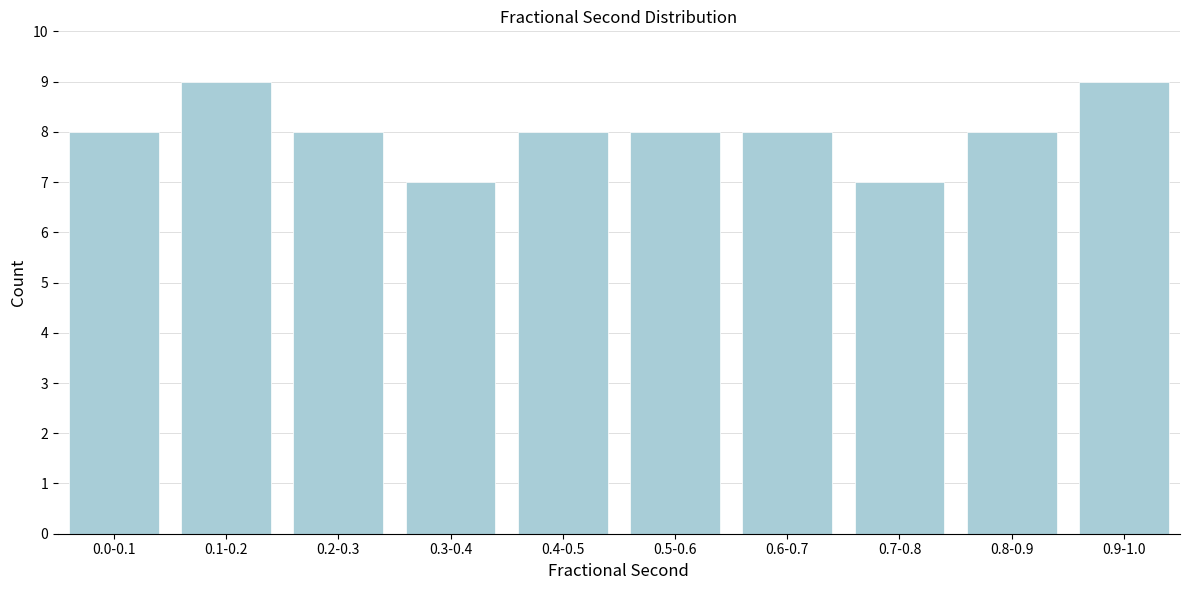

Reading left to right, what are all the values shown in this chart?

8	9	8	7	8	8	8	7	8	9